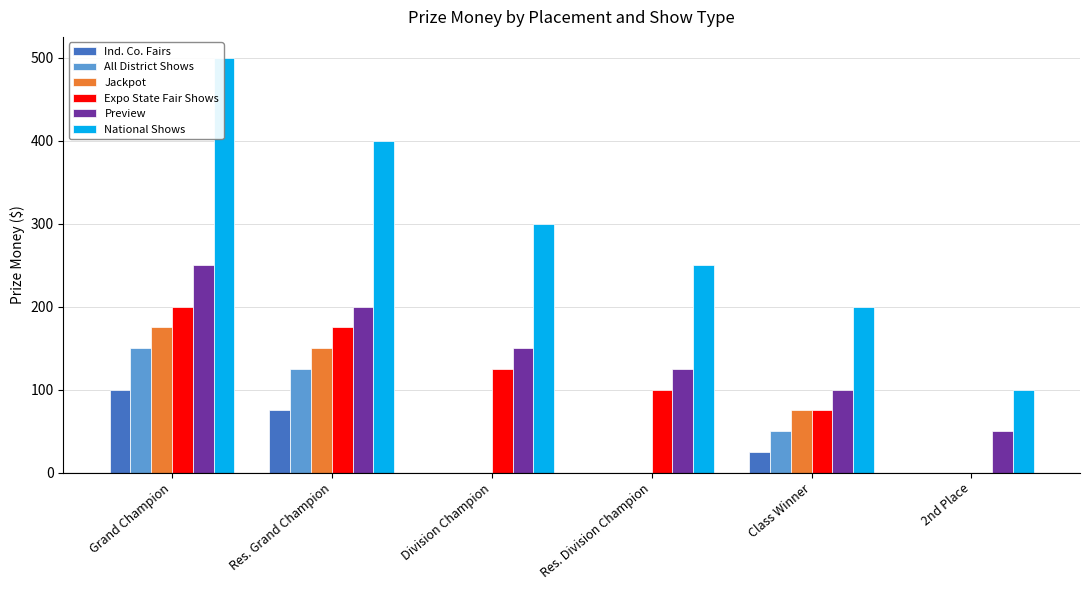

How many series are shown in this chart?

6